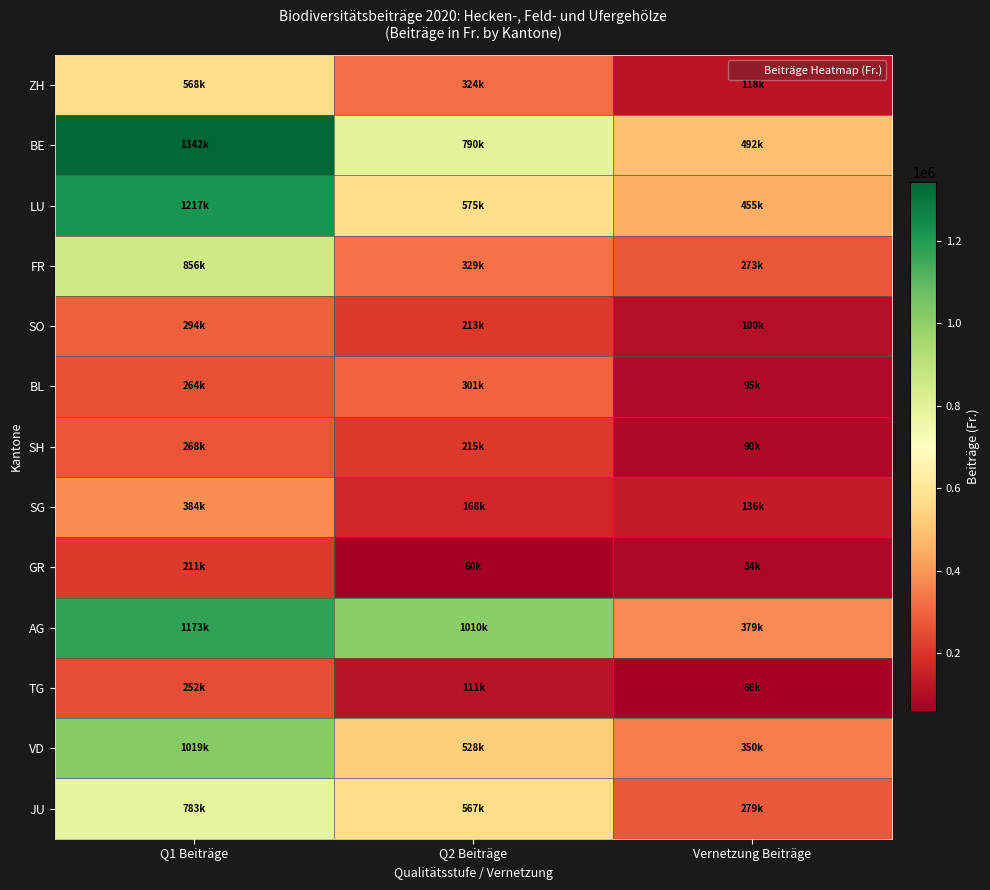

At how many categories does at least one series exceed 437114?

3